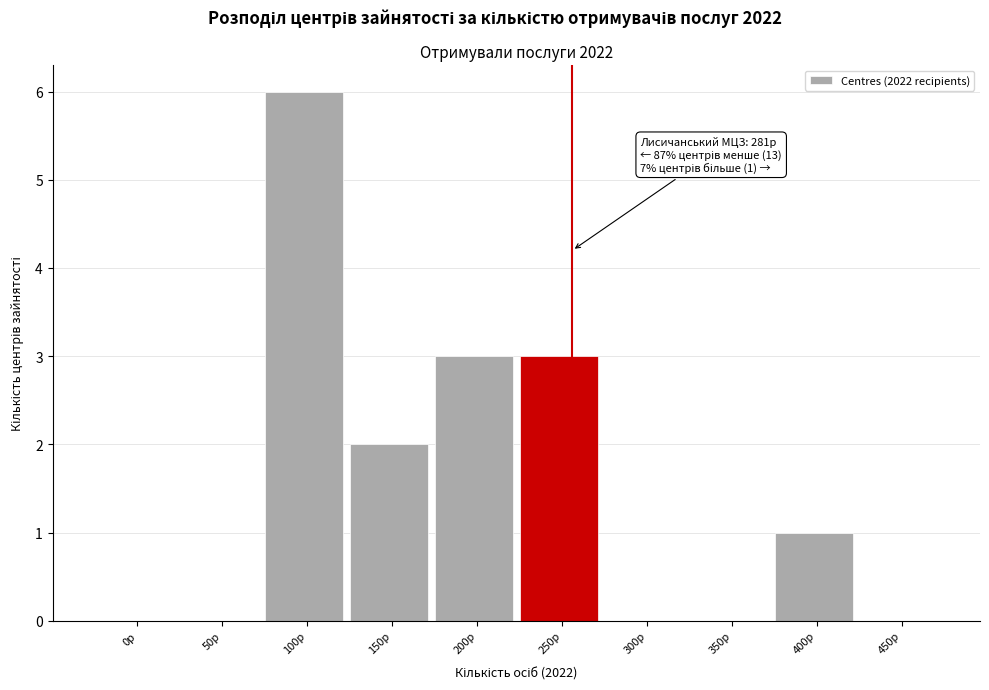

Reading left to right, what are all the values shown in this chart?

0p=0	50p=0	100p=6	150p=2	200p=3	250p=3	300p=0	350p=0	400p=1	450p=0